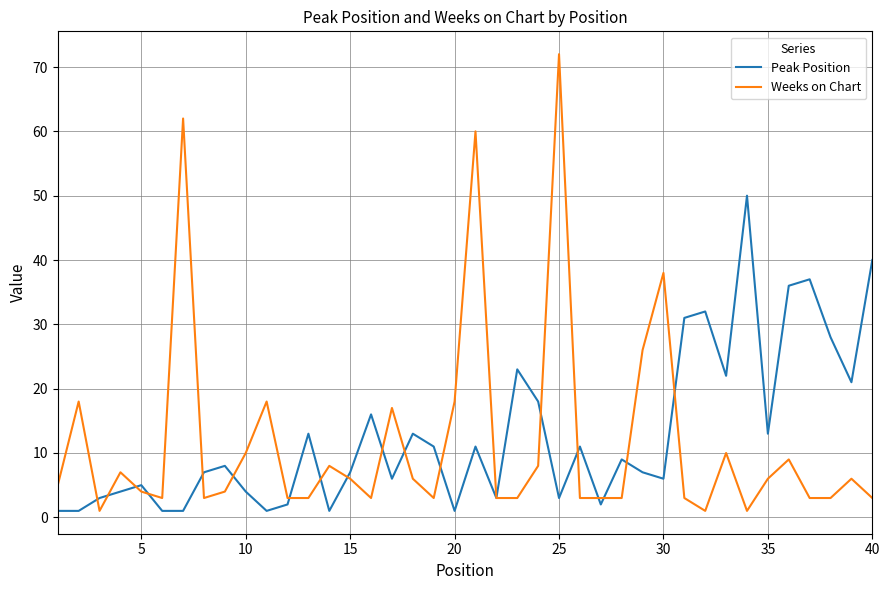

List the series in order of their peak value, highest first.

Weeks on Chart, Peak Position